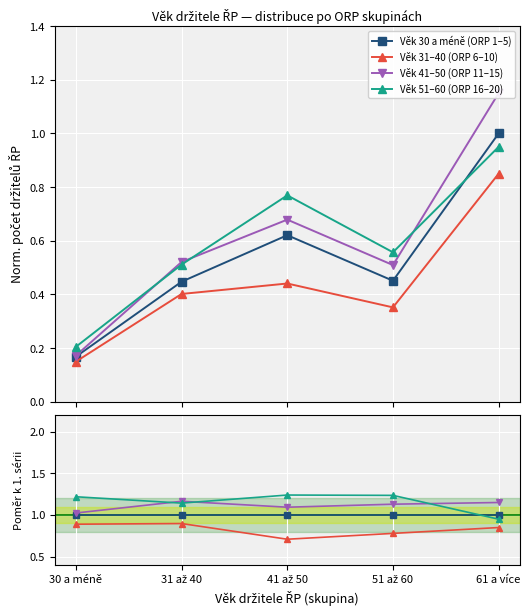

The Věk 41–50 (ORP 11–15) series shows 1.6 at 41 až 50. True or false?

False